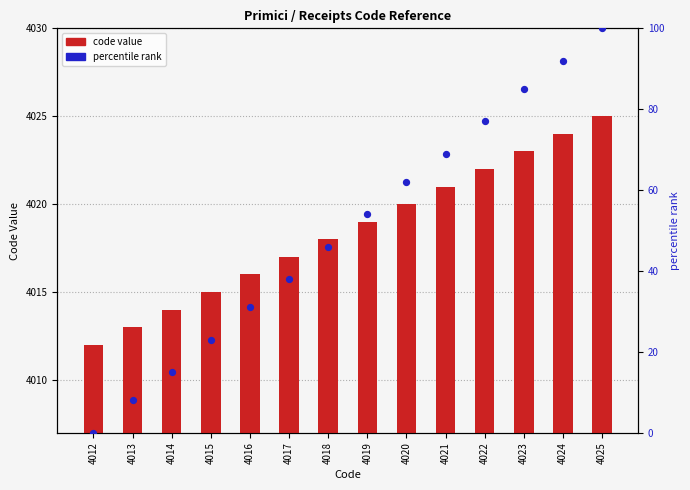

At which category is the sum across all series the highest?

4025